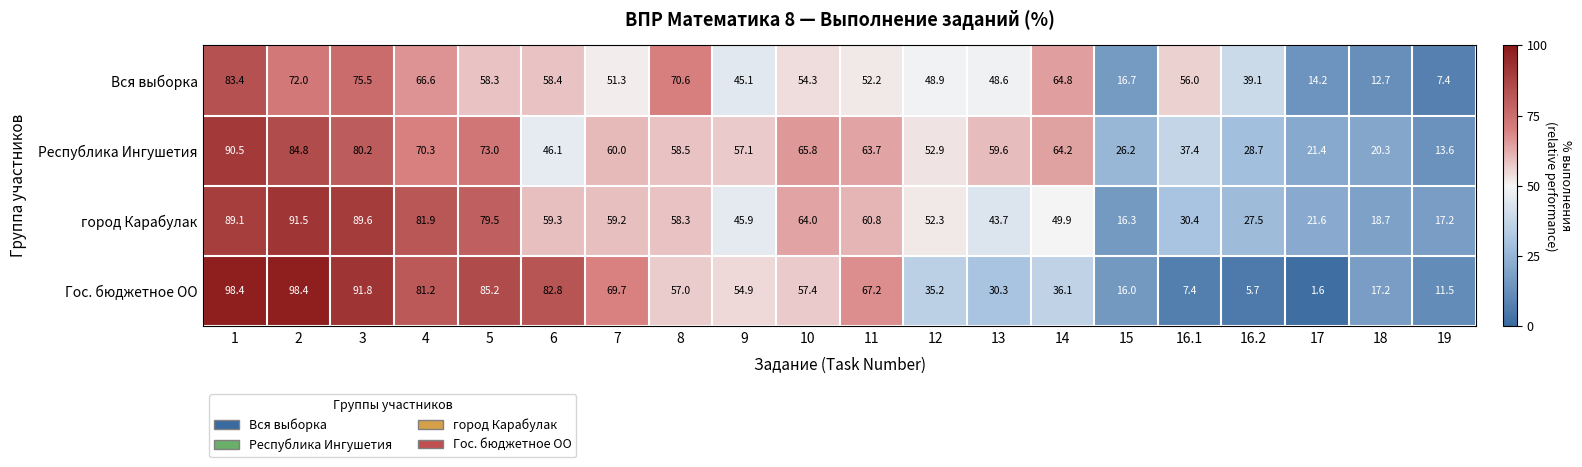

What is the sum of the город Карабулак values at 5 and 1?

168.6